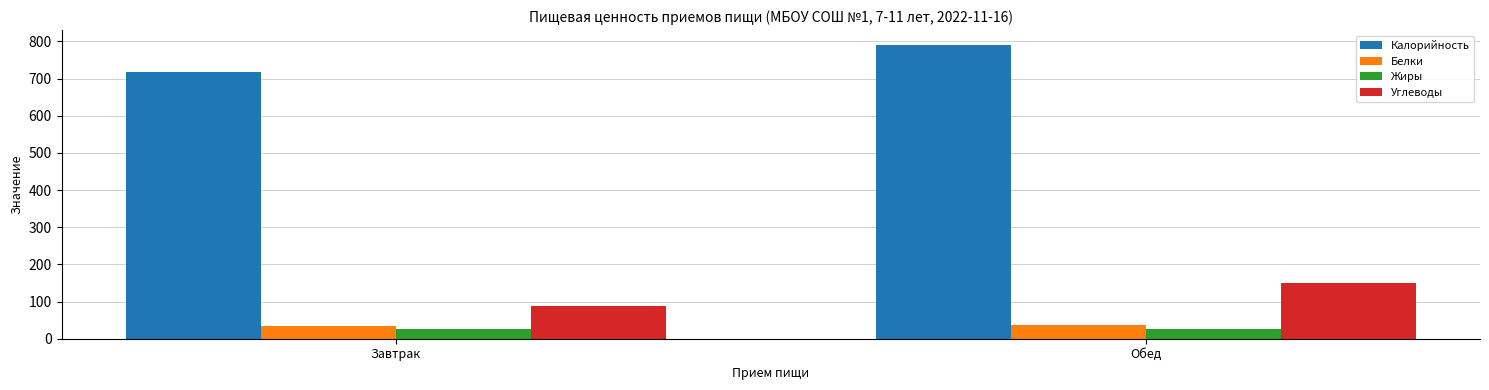

What is the sum of the Жиры values at Завтрак and Обед?

51